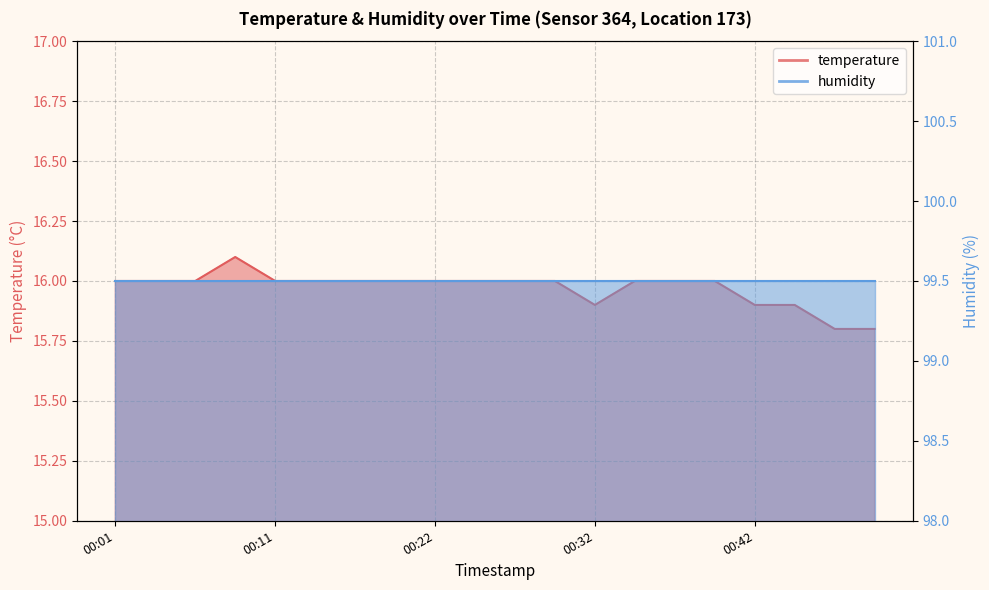

What is the sum of all values?

319.4